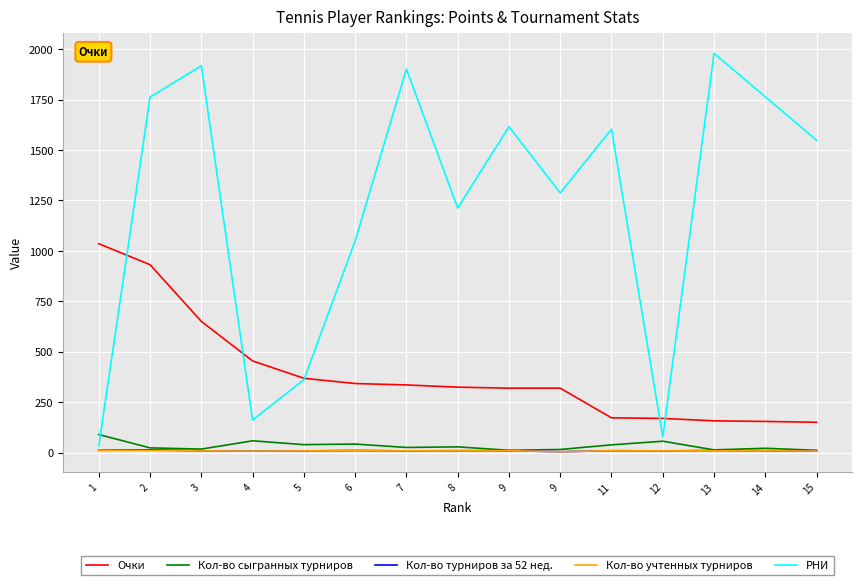

How many lines are shown in the chart?

5